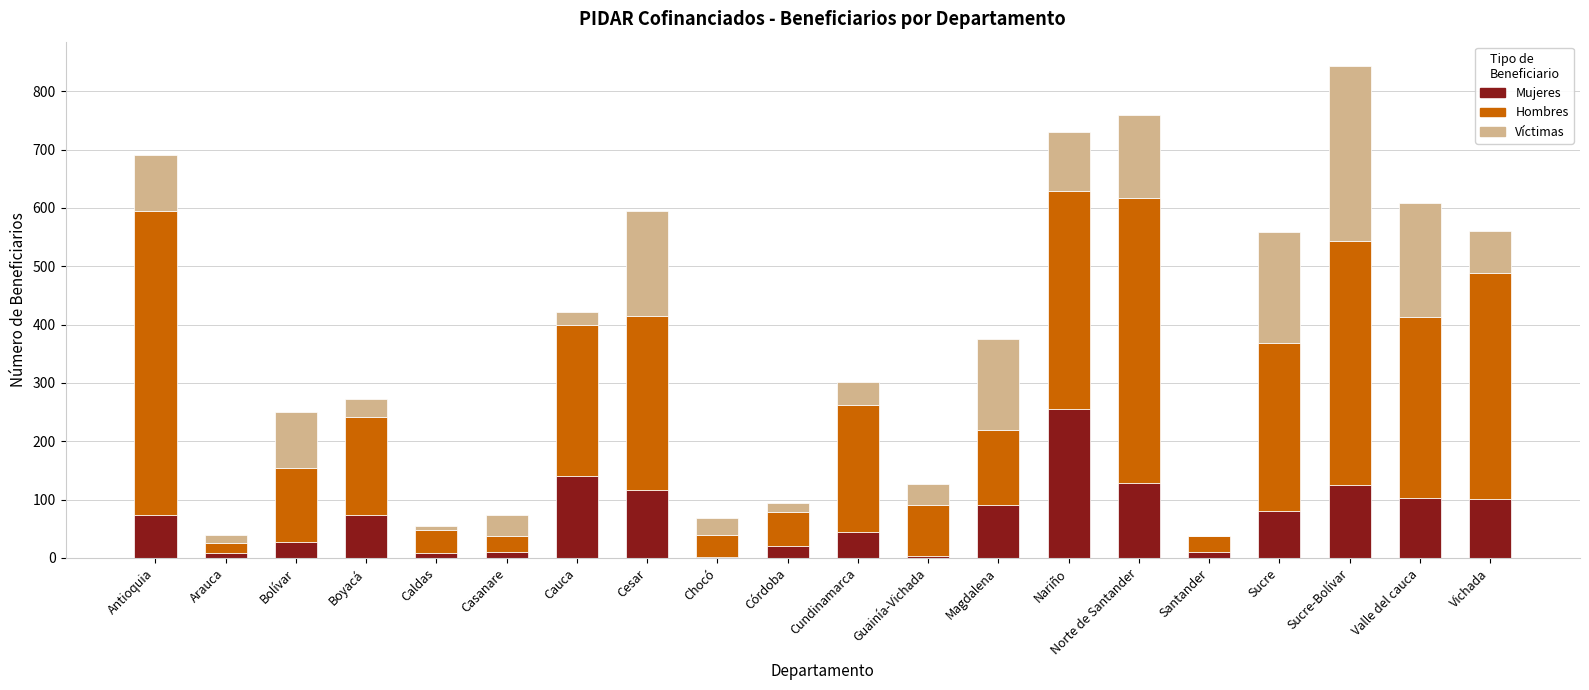

Are the bars grouped side by side (vs. stacked)?

No